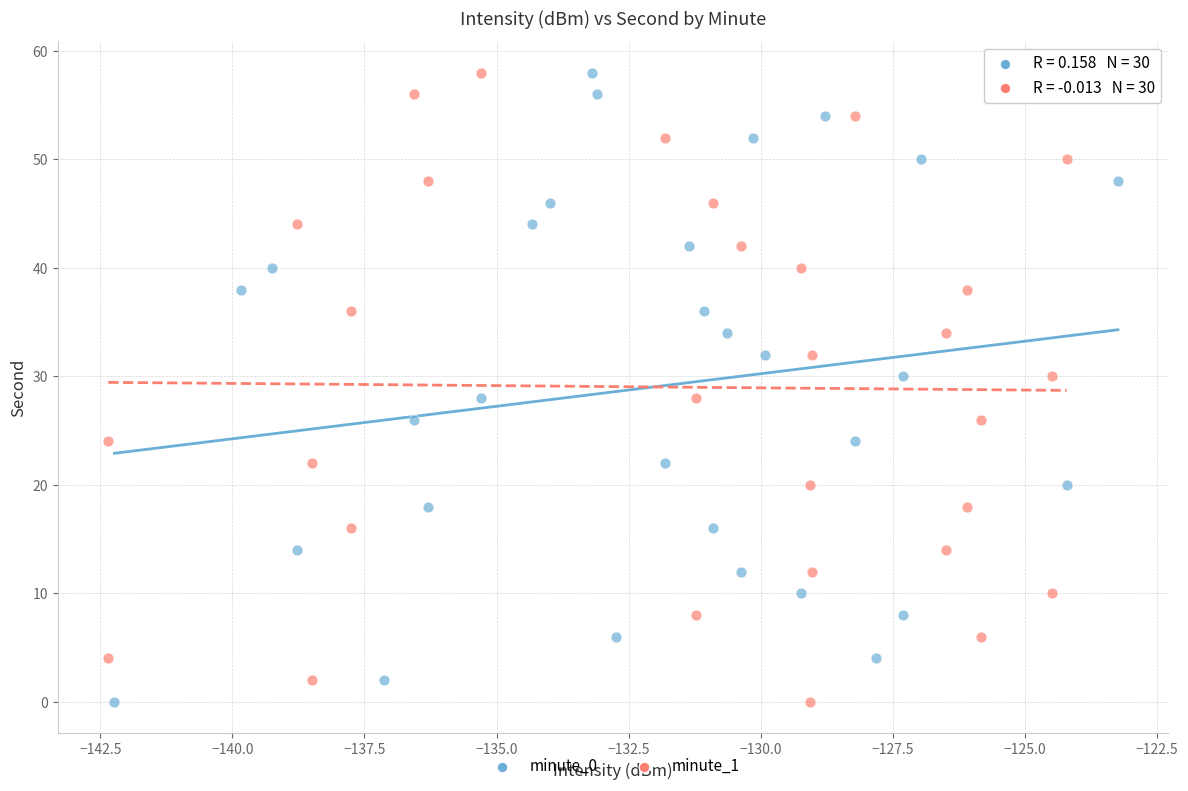

What are all the series names shown in the legend?

minute_0, minute_1